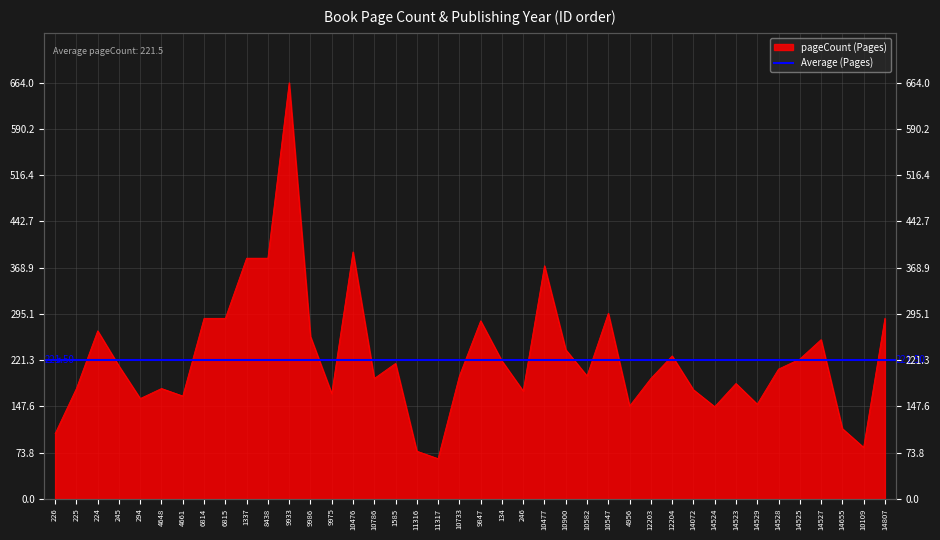

True or false: the data shows 284 at 9847.

True